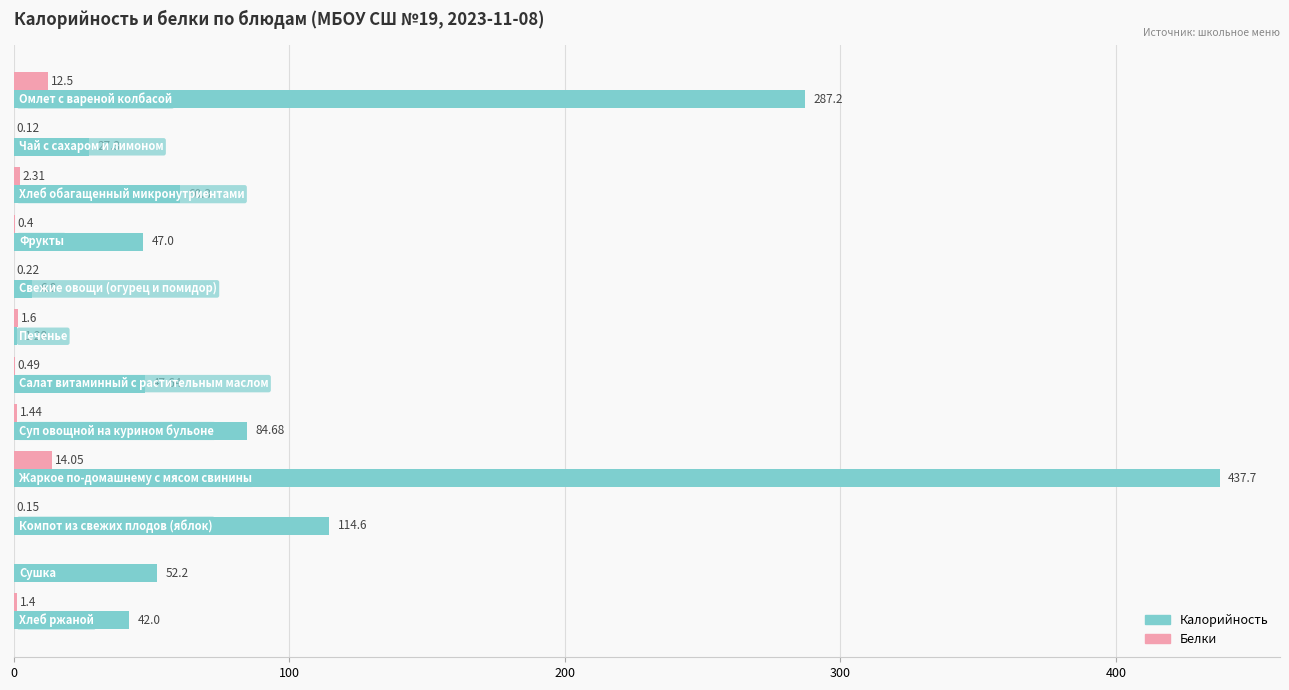

Count the number of data series in this chart.

2